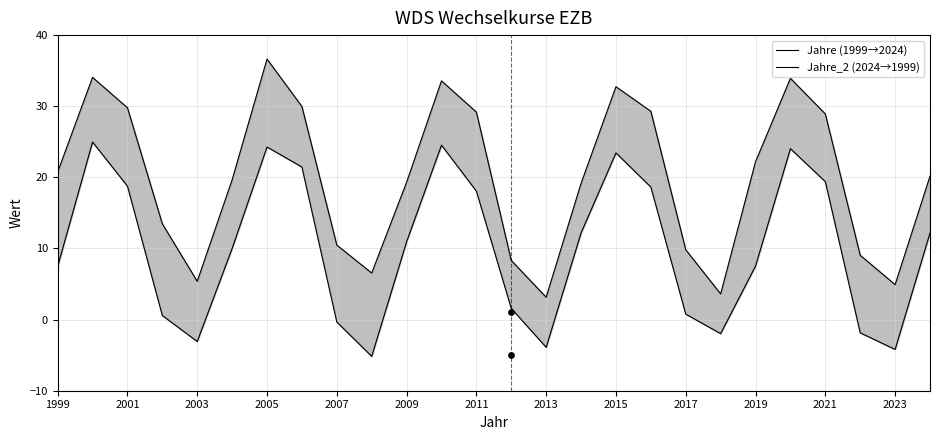

Which series has the largest Y range (max minus min)?

Jahre (1999→2024)